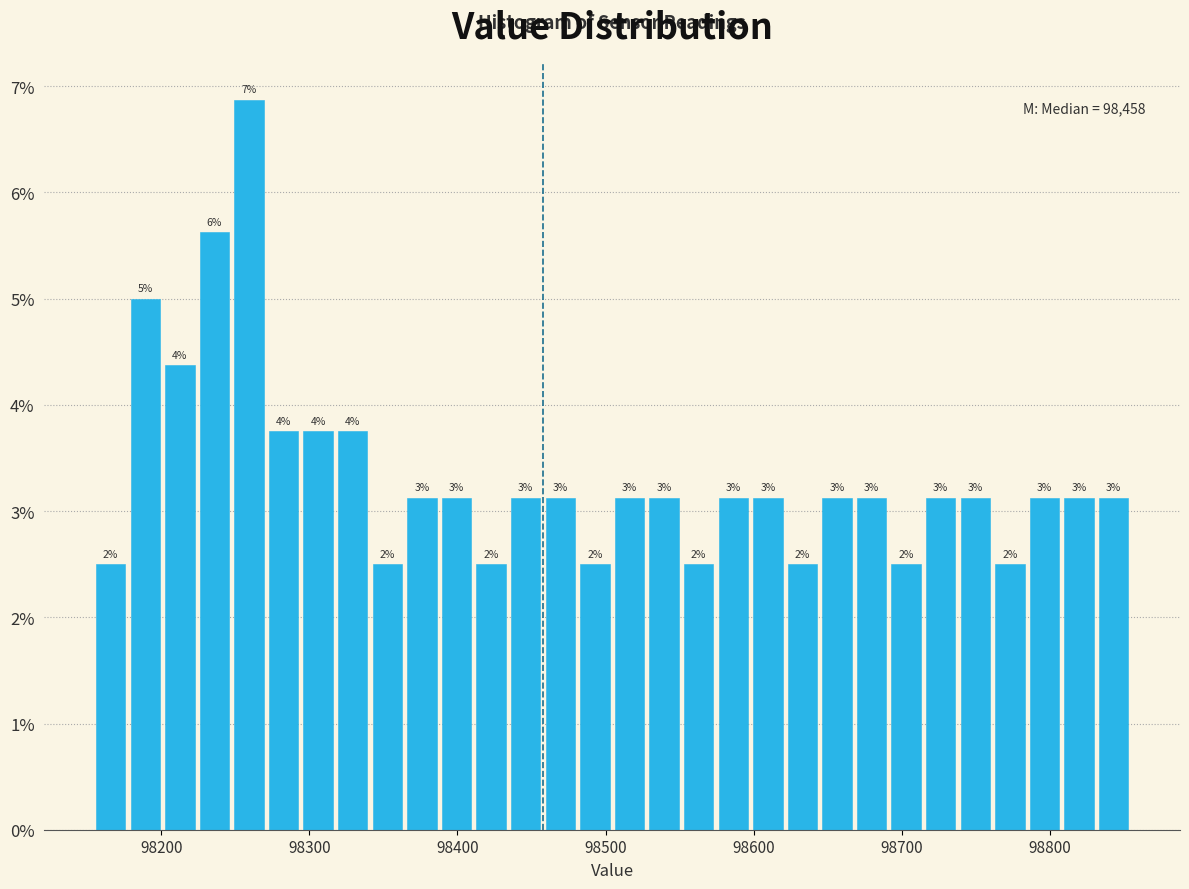

Around what value on the x-axis is the tallest bar? Give the approximate position of its centre, as read against the axis.

98260